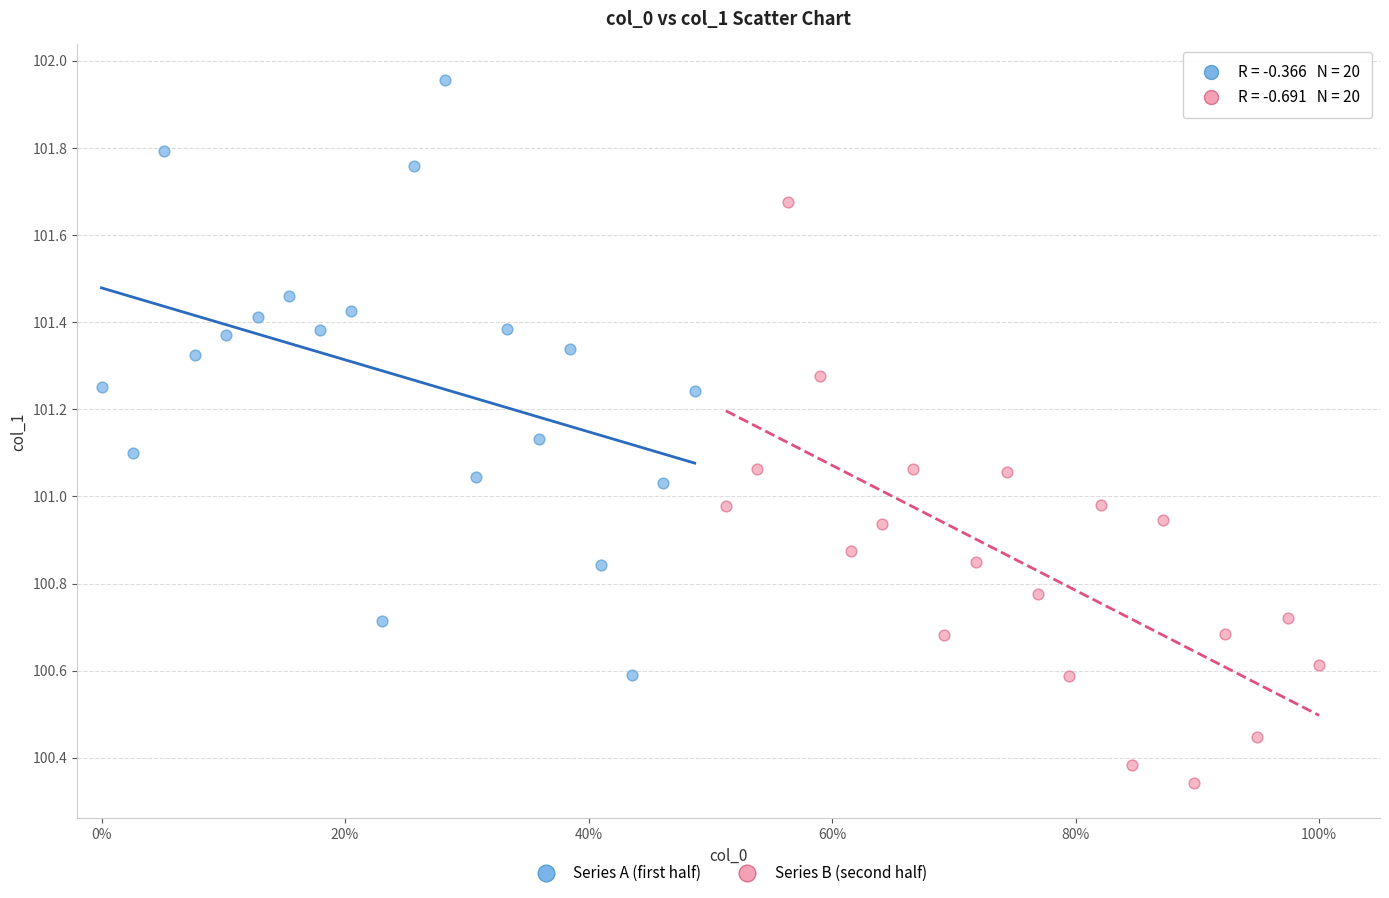

Which series contains the highest Y value?

Series A (first half)